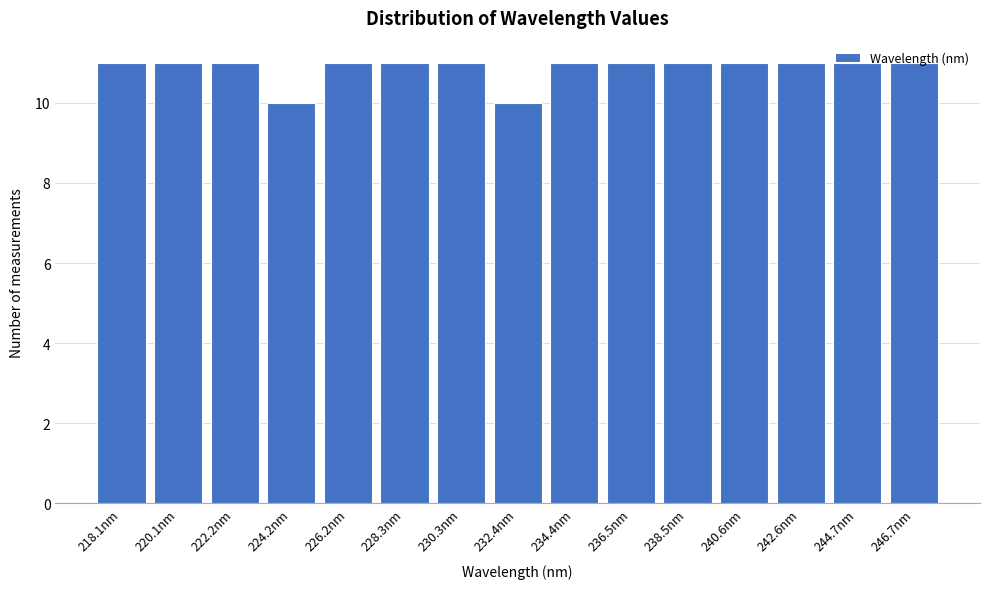

What position from the left is 232.4nm?

8